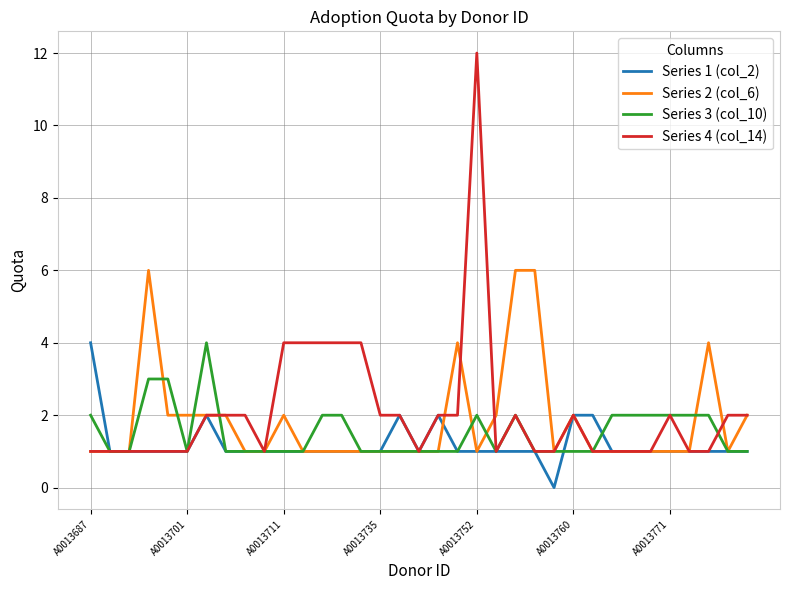

Which series has the widest spread of values?

Series 4 (col_14)